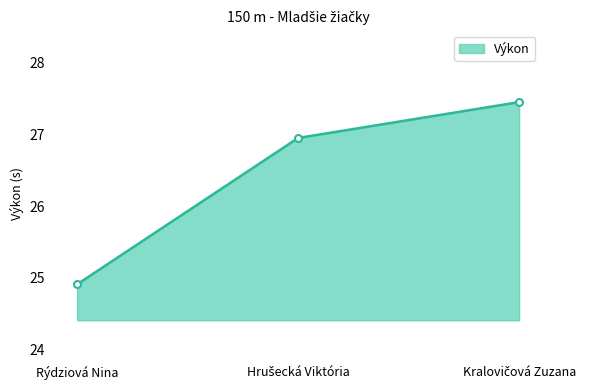

What is the smallest value displayed?

24.9